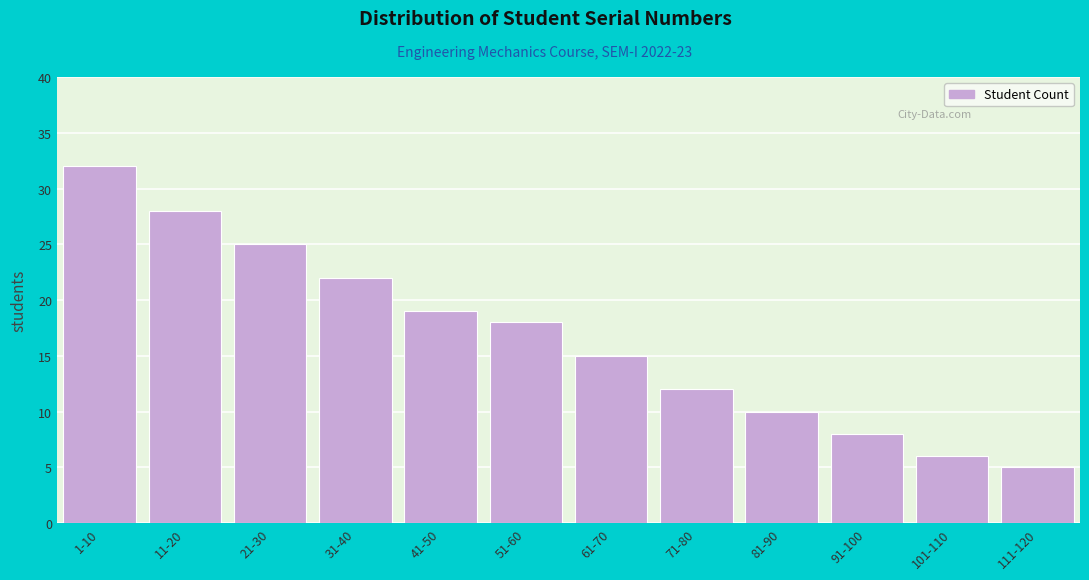

Reading left to right, transcribe all the data shown in this chart.

32	28	25	22	19	18	15	12	10	8	6	5